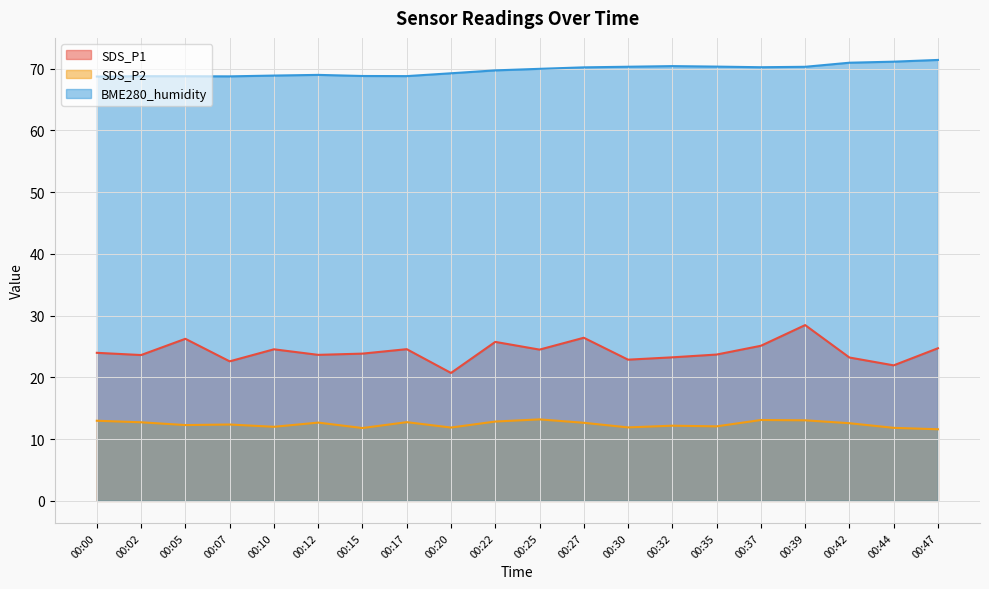

Is it true that BME280_humidity equals 42.4 at 00:27?

False